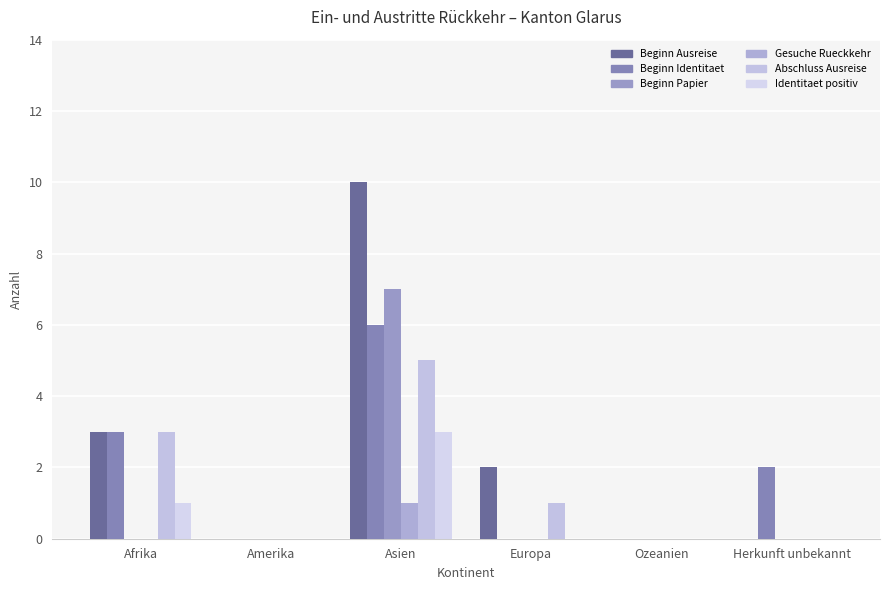

What is the difference between the maximum and minimum values in the Gesuche Rueckkehr series?

1